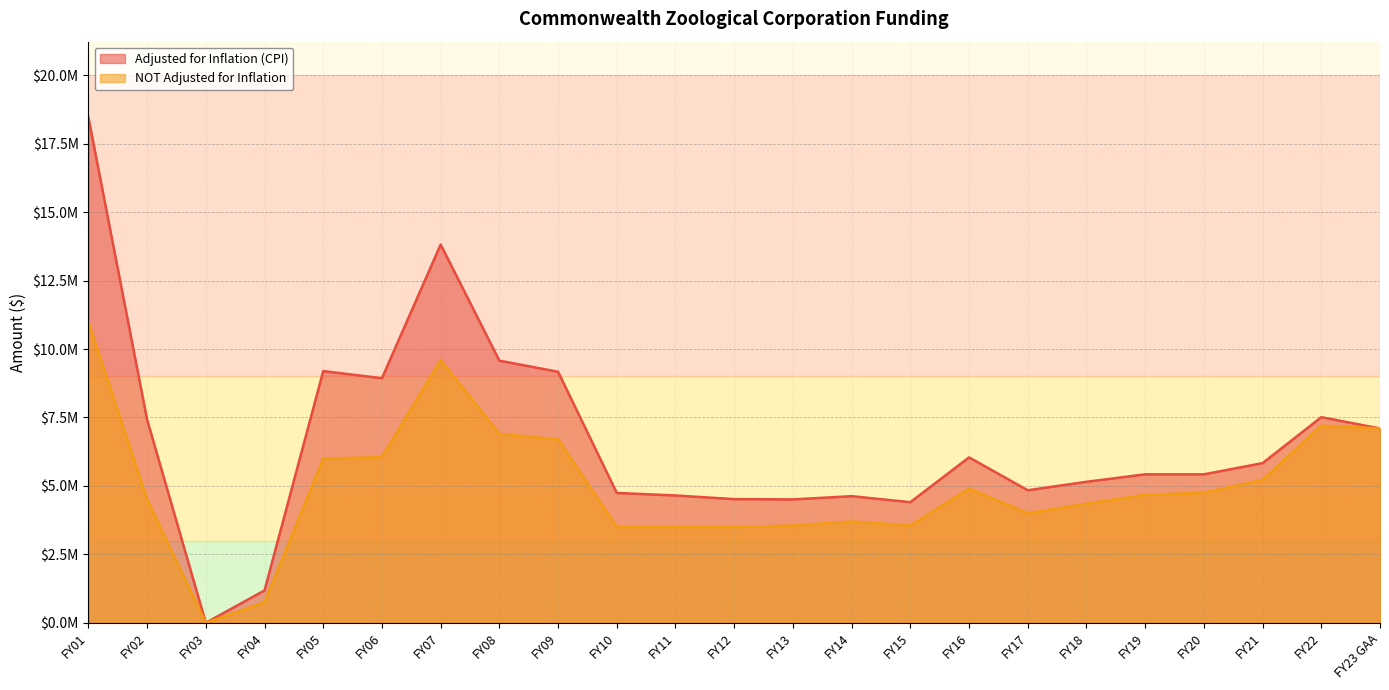

Rank the series by their average value, from lowest to highest.

NOT Adjusted for Inflation, Adjusted for Inflation (CPI)